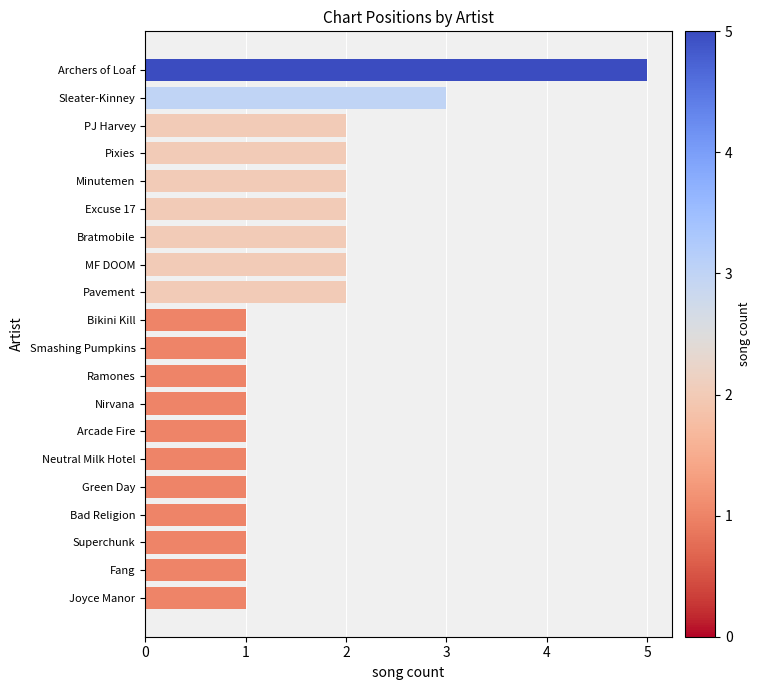

What is the ratio of the value at Green Day to the value at PJ Harvey?

0.5